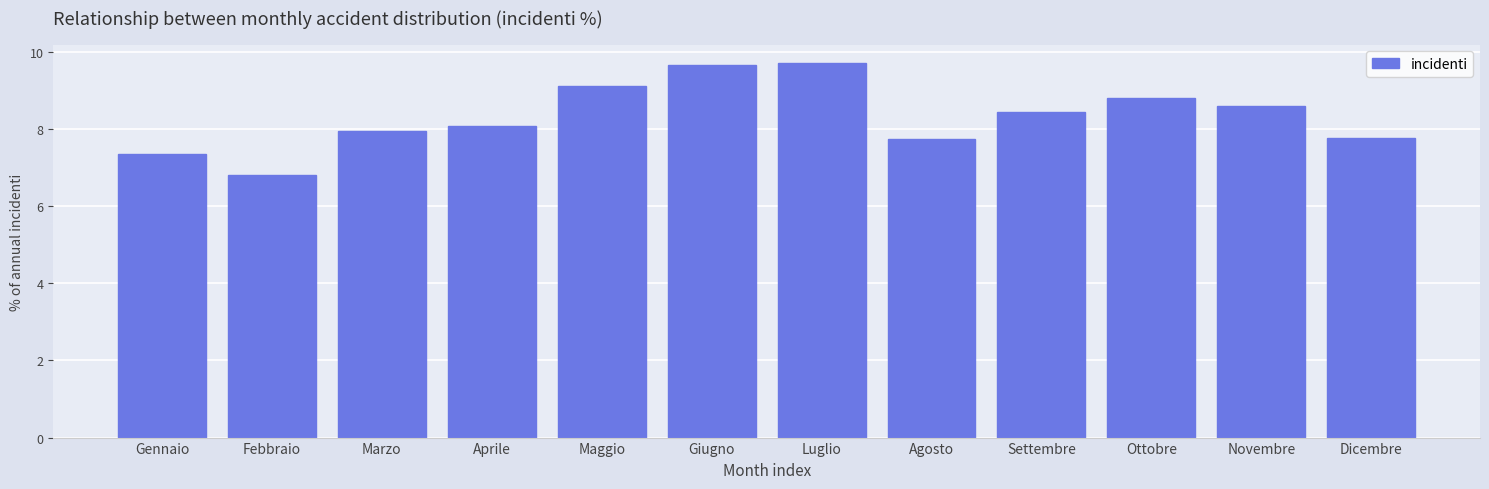

What value does the data have at Maggio?

9.1